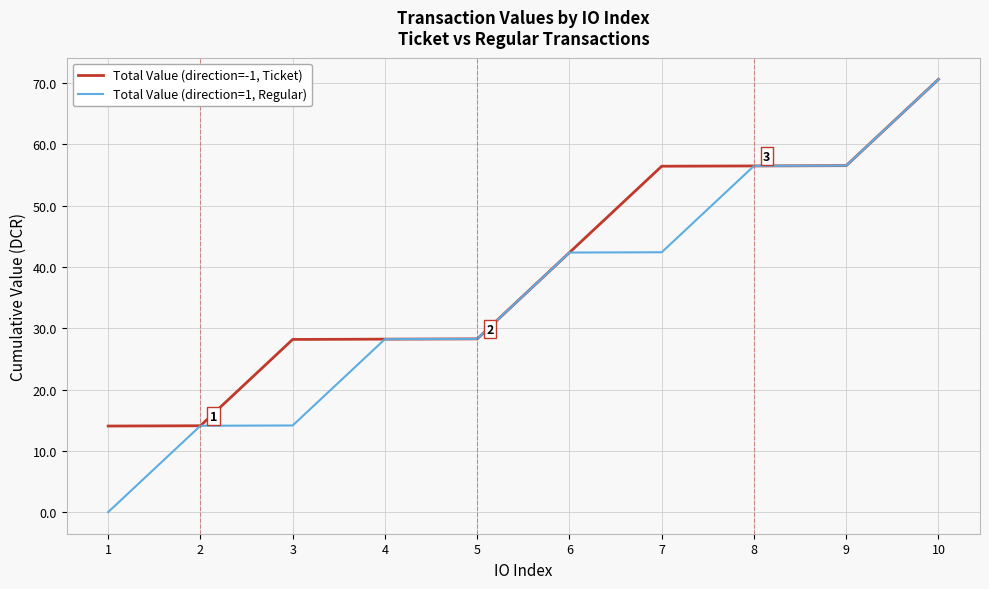

Which series has the largest range (max minus min)?

Total Value (direction=1, Regular)